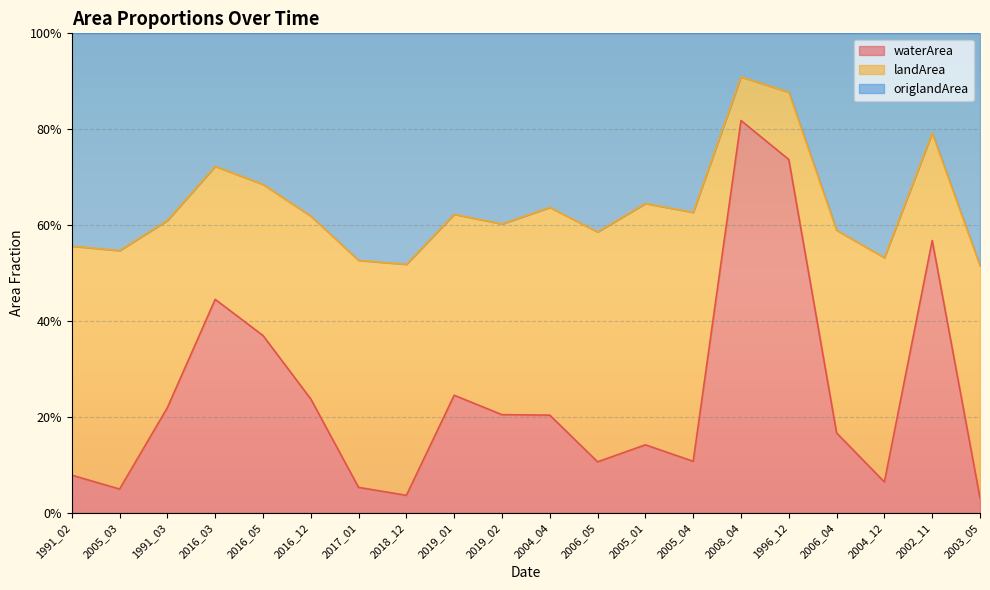

What is the sum of all waterArea values?

4.9